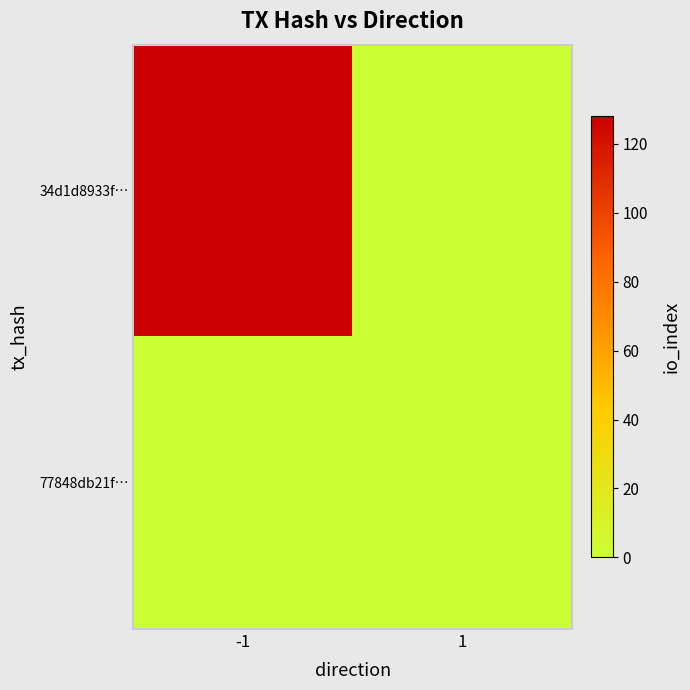

How many distinct data groups are displayed?

2